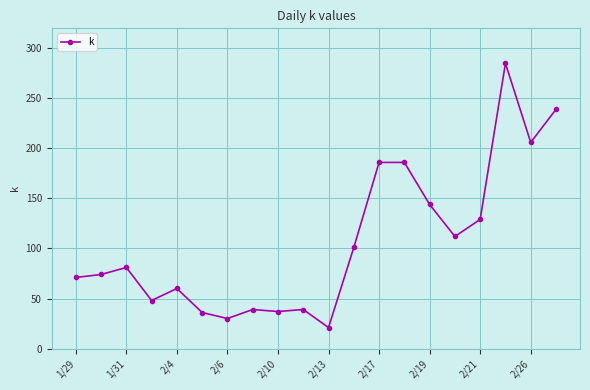

What is the maximum value shown in the chart?

285